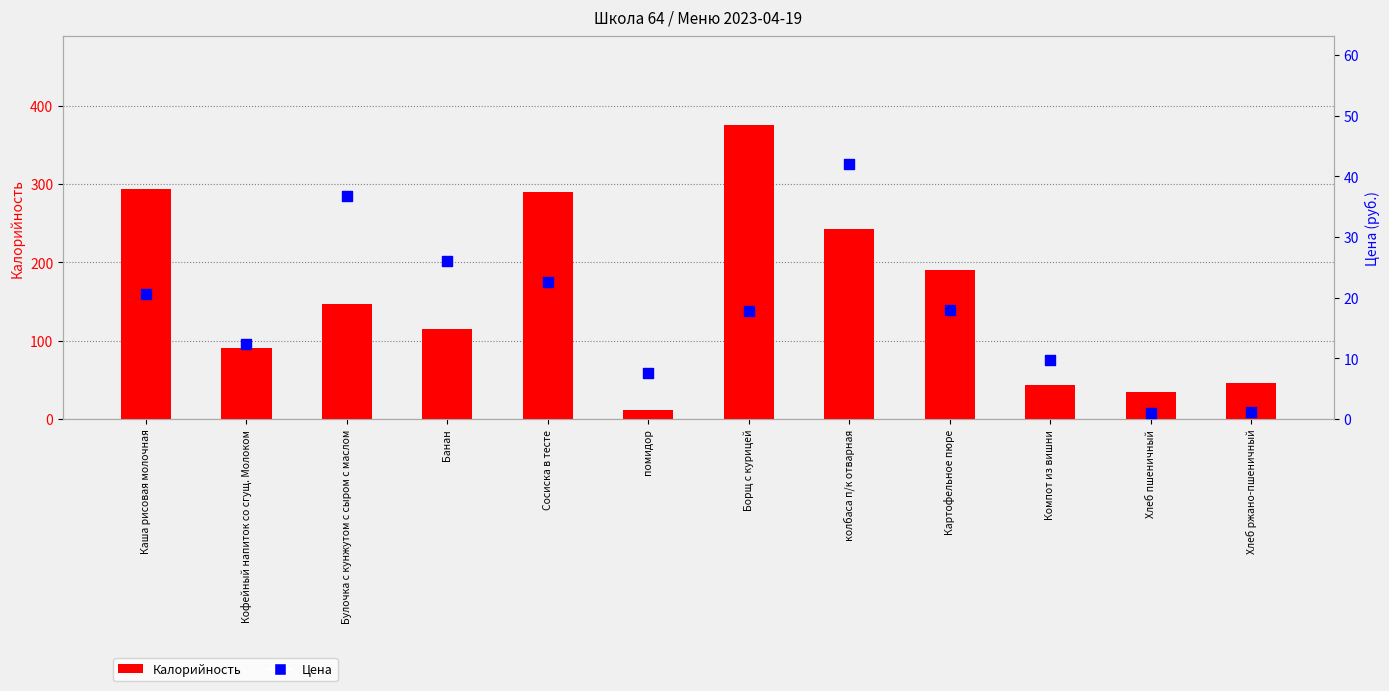

Which series has the largest total across all categories?

Калорийность